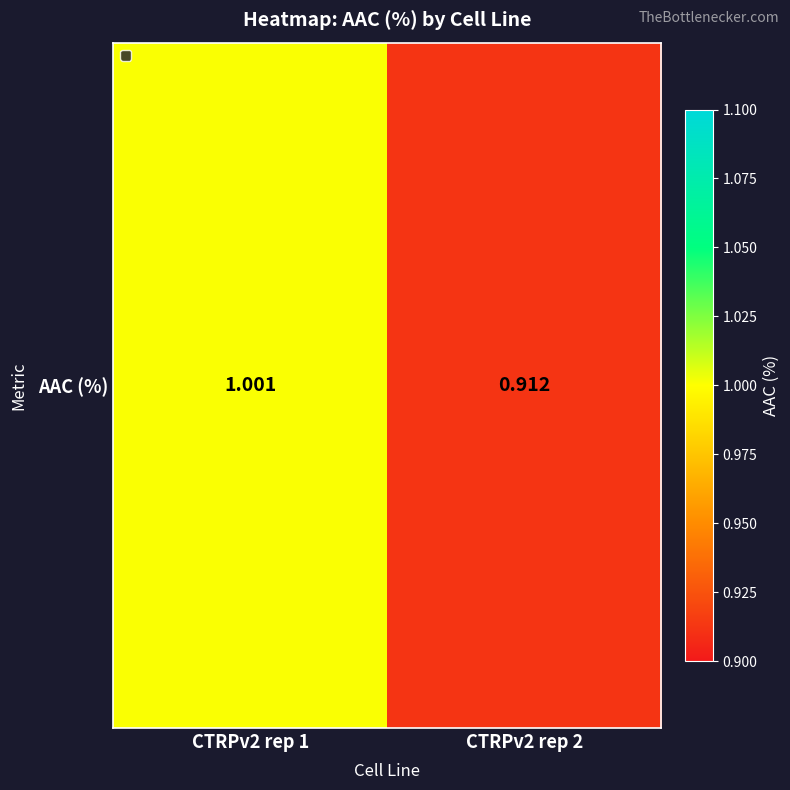

How many categories are shown in the chart?

2